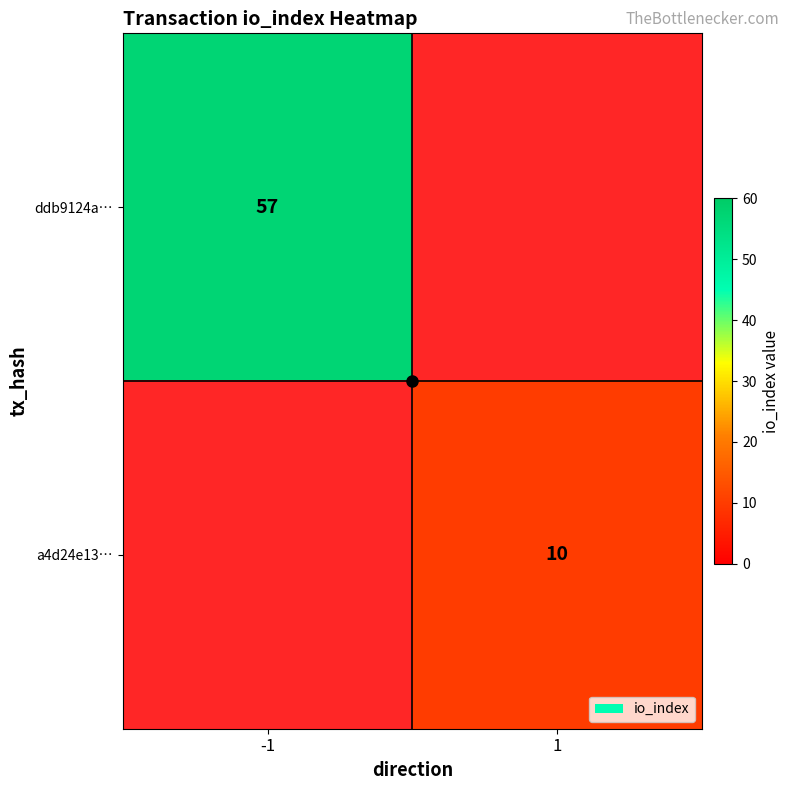

Is it true that a4d24e13… equals 10 at 1?

True